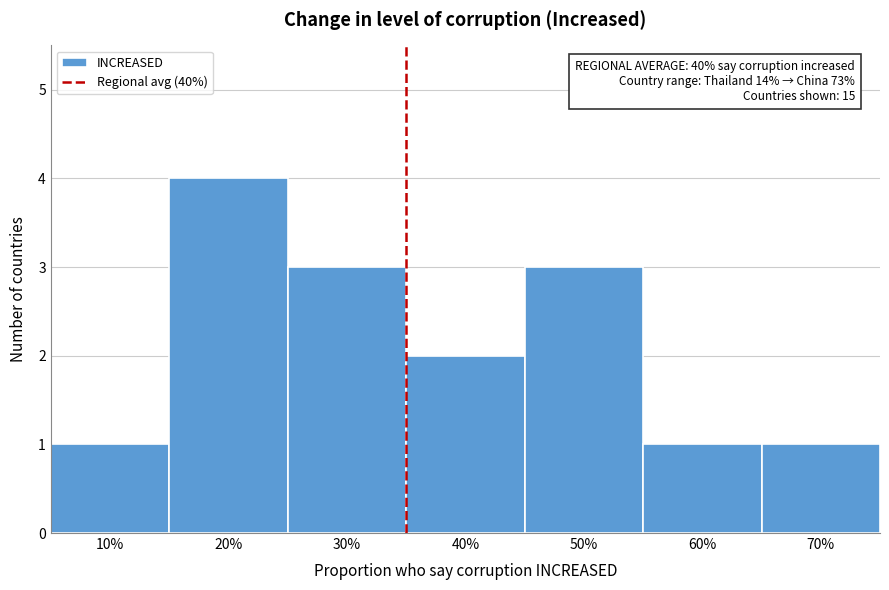

Reading right to left, list all the values displayed in this chart.

1	1	3	2	3	4	1